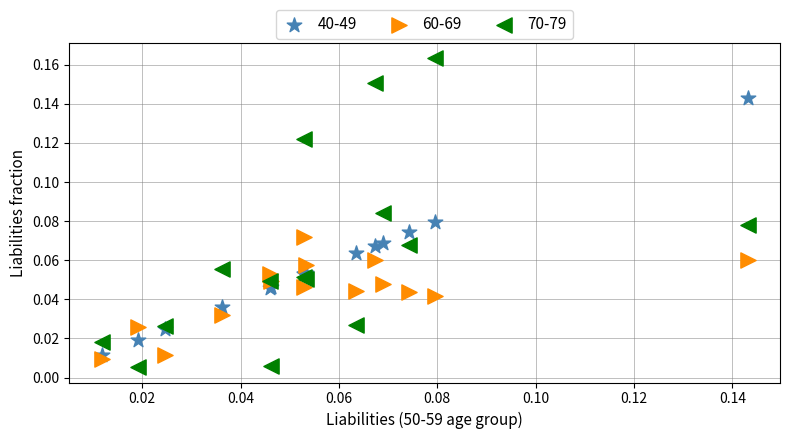

Which series contains the highest Y value?

70-79